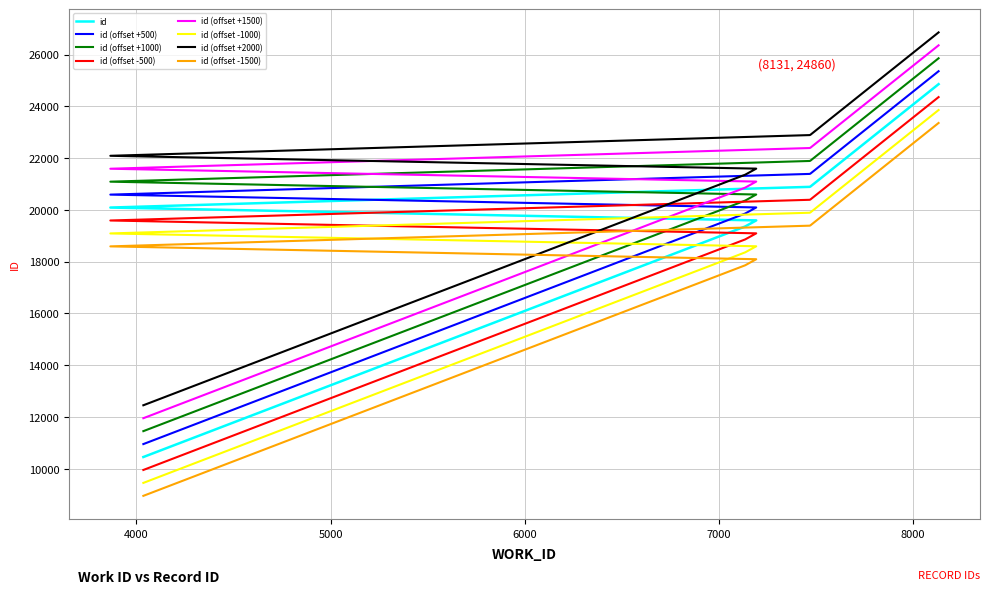

Is it true that the value at 7135 is 12735?

False